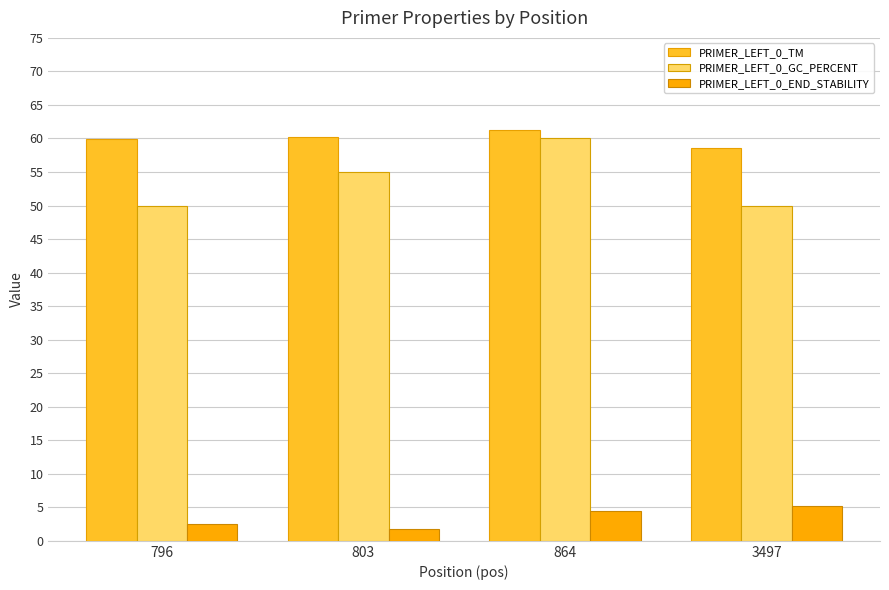

What is the value of the PRIMER_LEFT_0_END_STABILITY bar at the 3rd from the left?

4.5